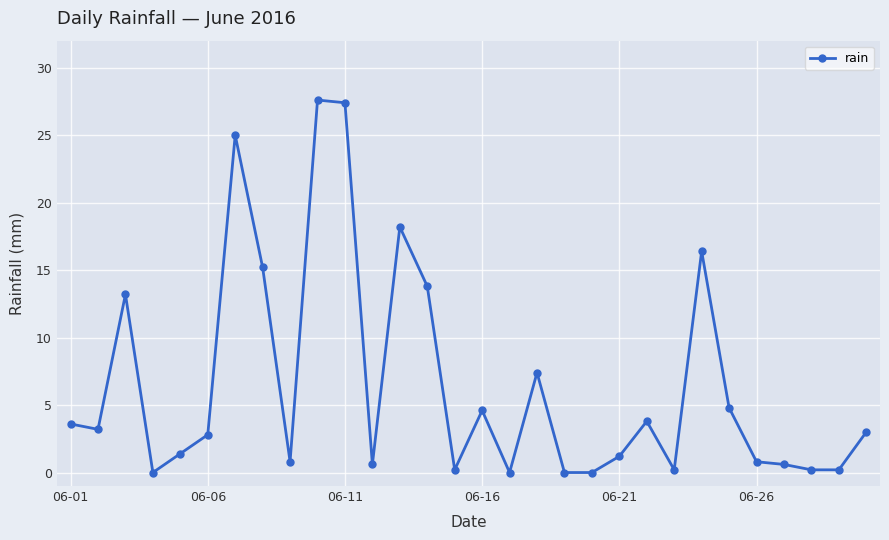

True or false: the data has more than 0 interior local peaks.

True